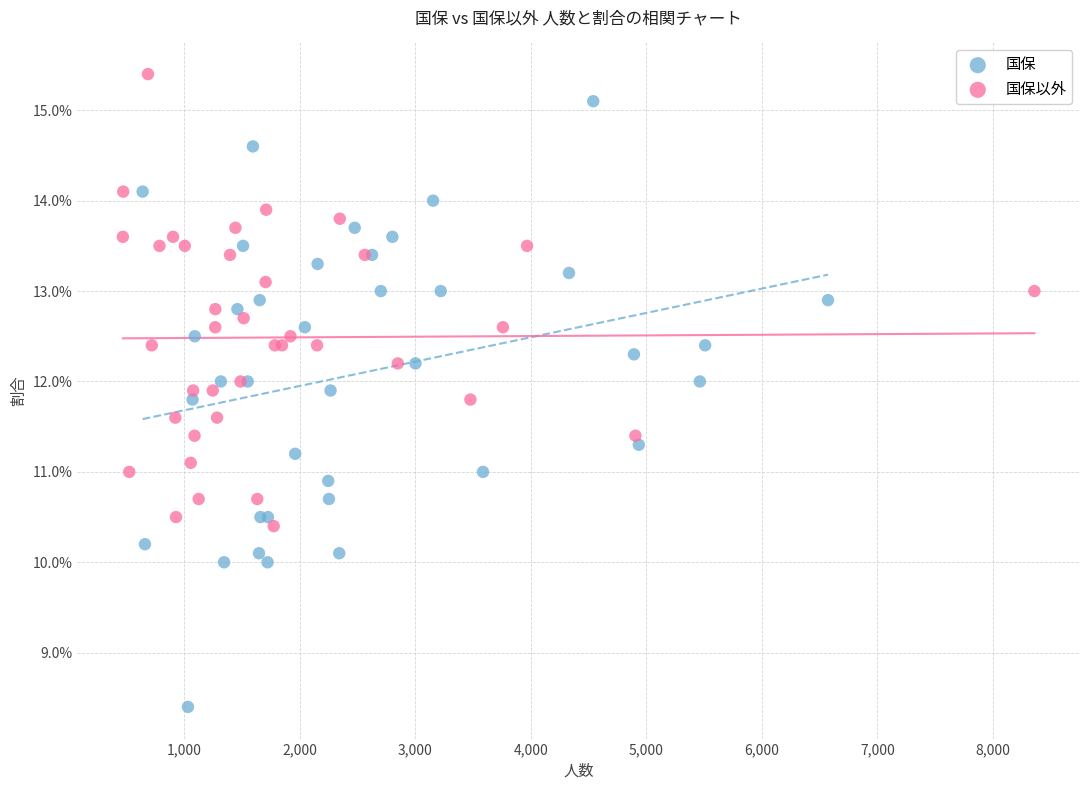

Which series contains the highest Y value?

国保以外